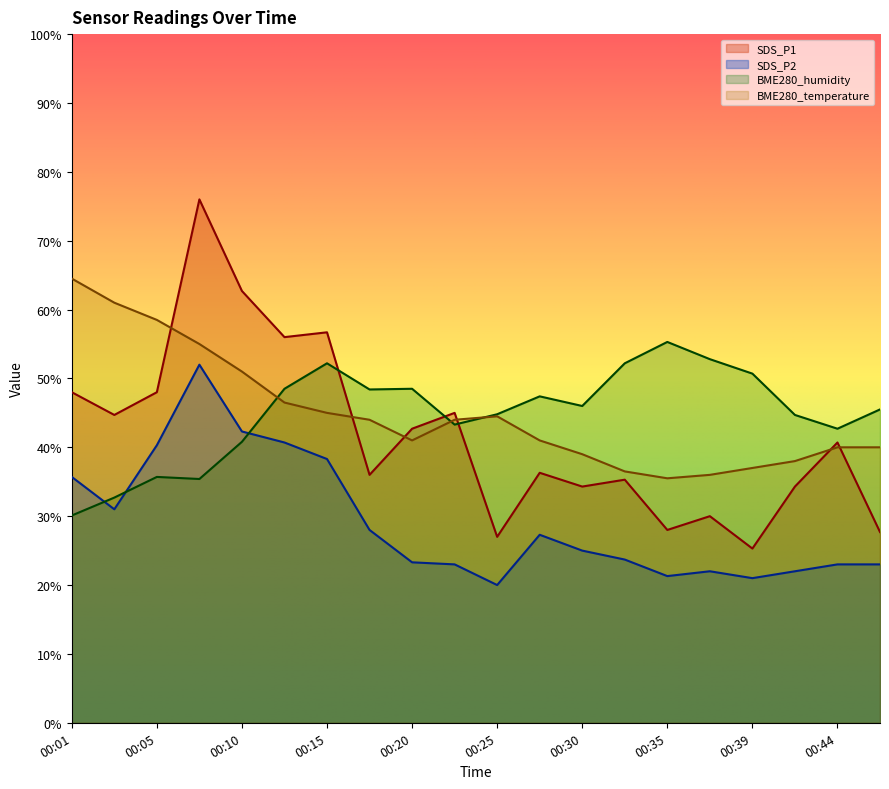

Where is the first local minimum for BME280_temperature?

00:20